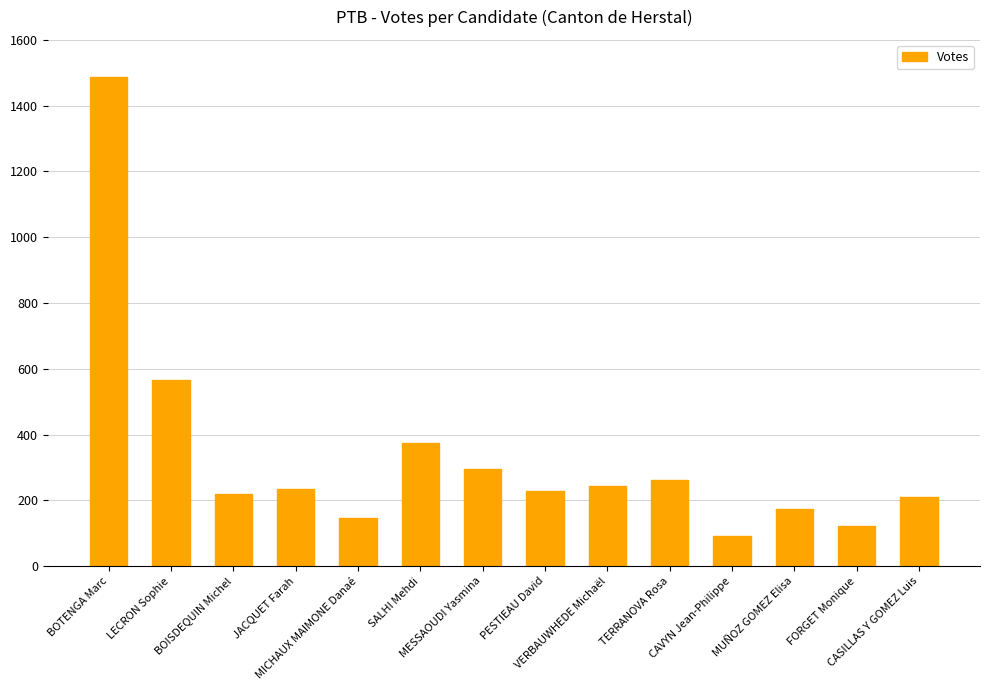

Between PESTIEAU David and CAVYN Jean-Philippe, which is larger?

PESTIEAU David